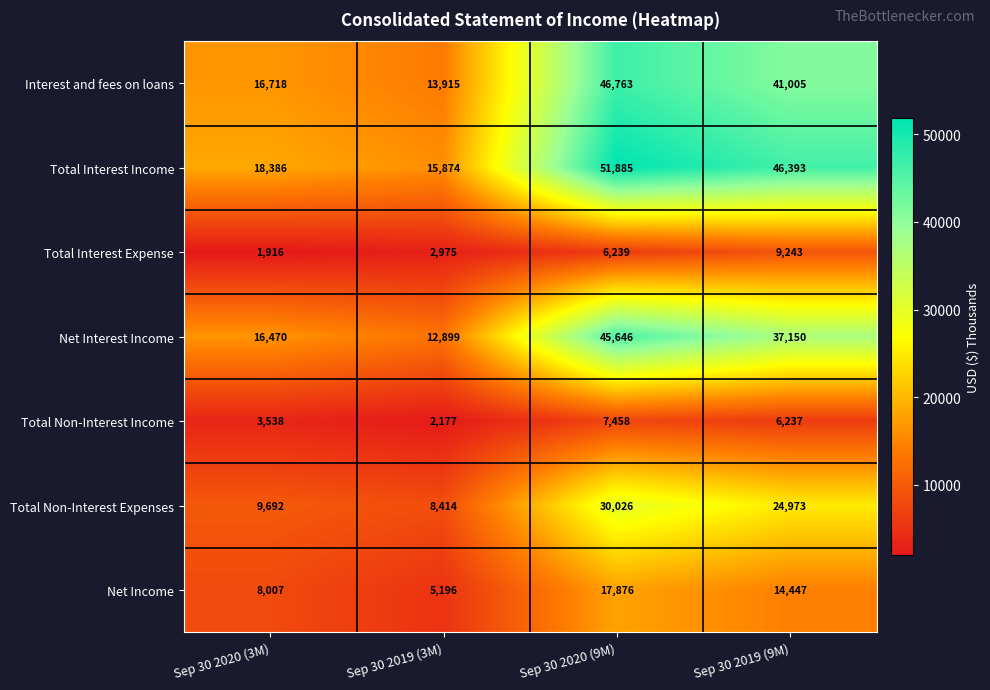

At how many categories does at least one series exceed 50079?

1